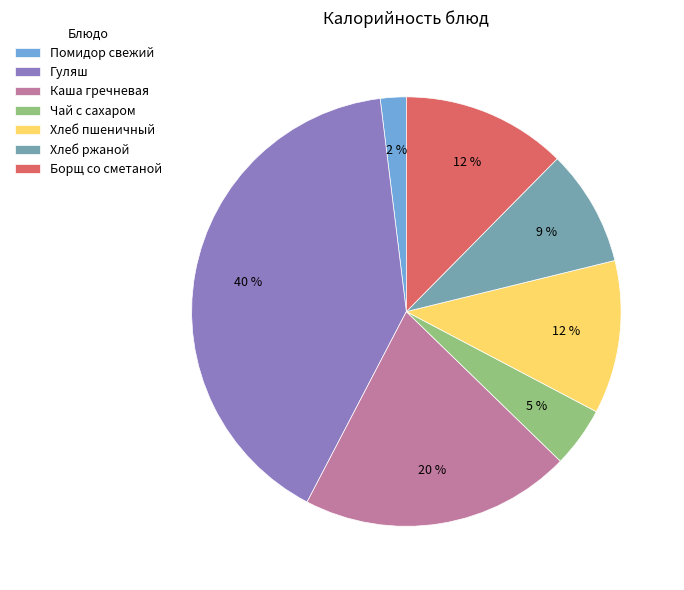

Combined, do Помидор свежий and Каша гречневая account for over 50%?

No